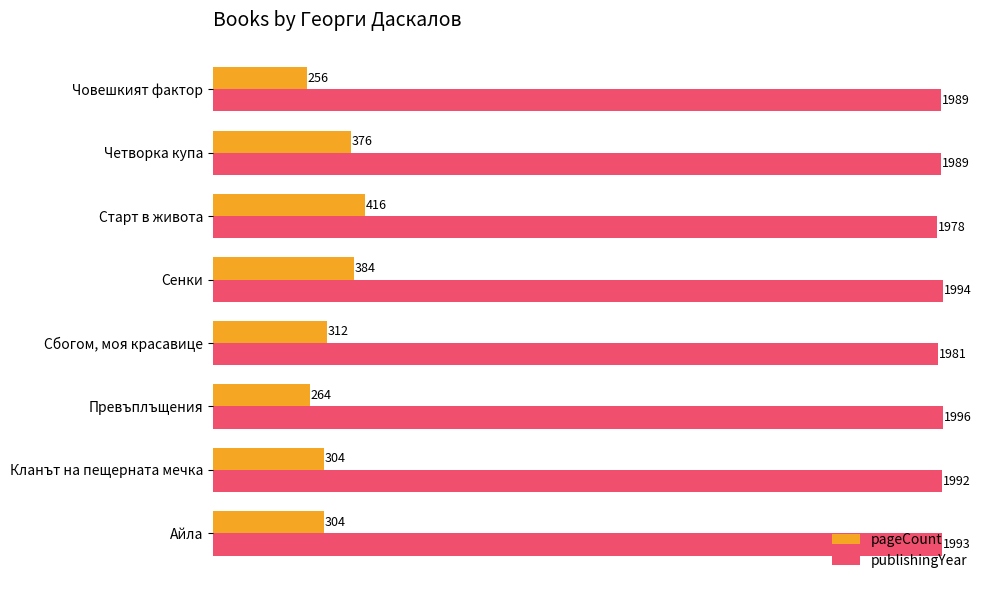

Is the value of pageCount at Айла greater than the value of publishingYear at Човешкият фактор?

No